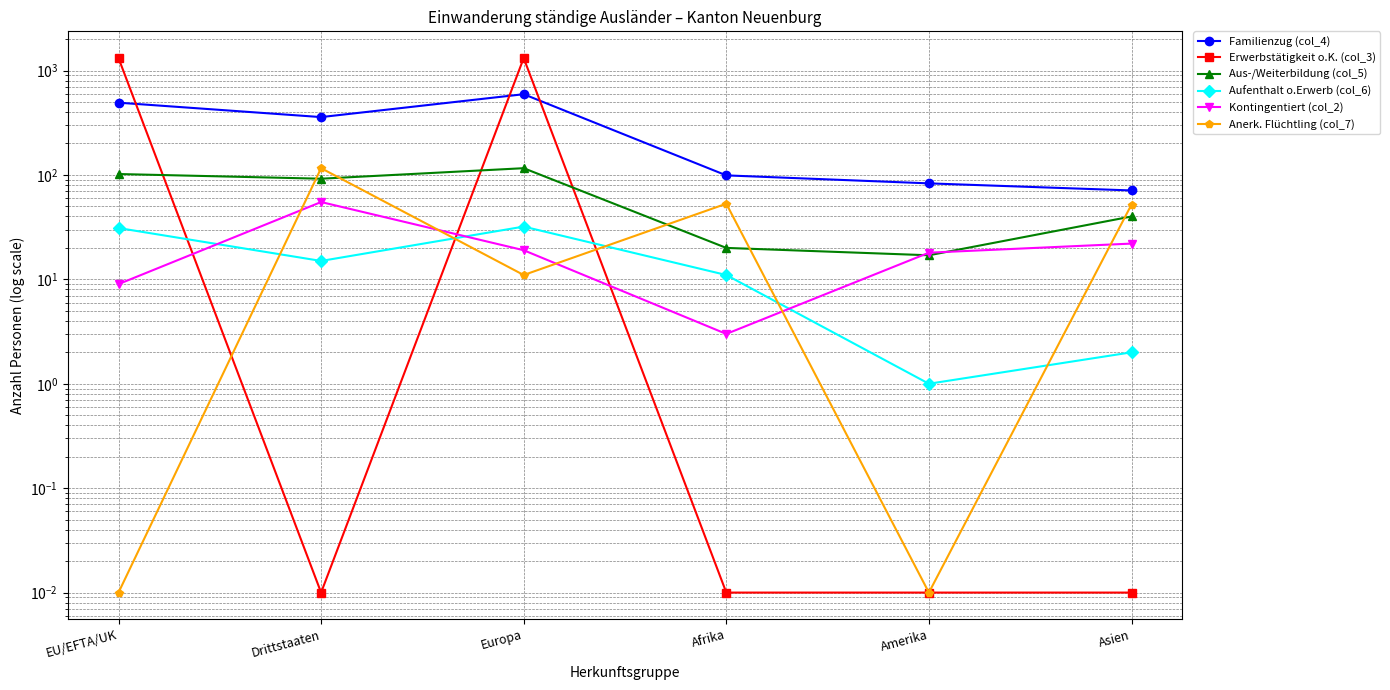

What is the highest value of the Aus-/Weiterbildung (col_5) series?

116.0